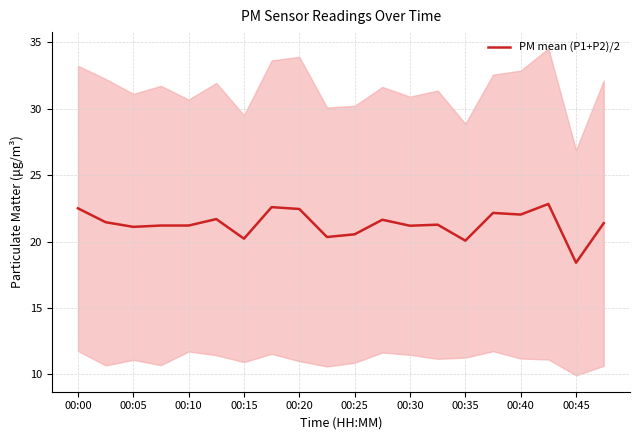

What is the difference between the maximum and minimum values?

4.4